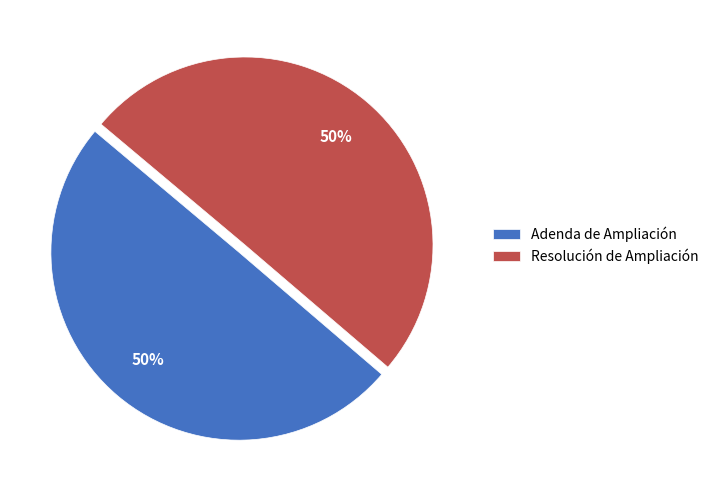

The Adenda de Ampliación slice represents 50% of the pie. True or false?

True